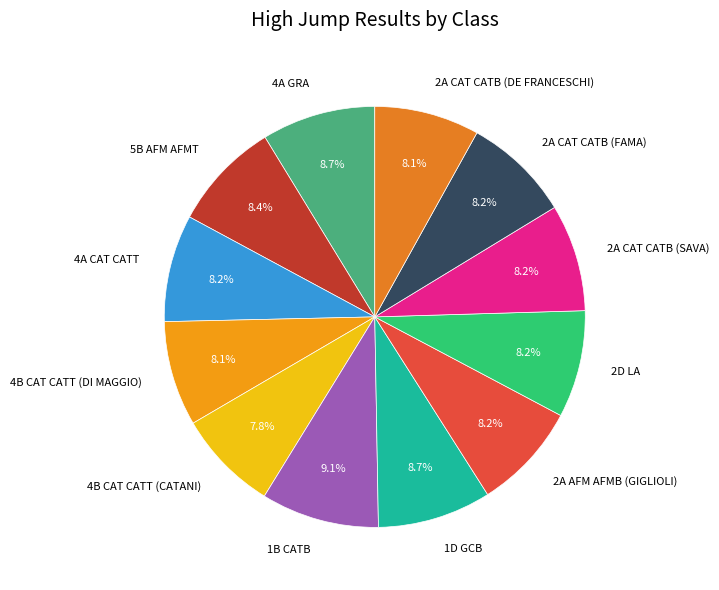

What percentage do 2A CAT CATB (DE FRANCESCHI) and 4A GRA together represent?

16.8%